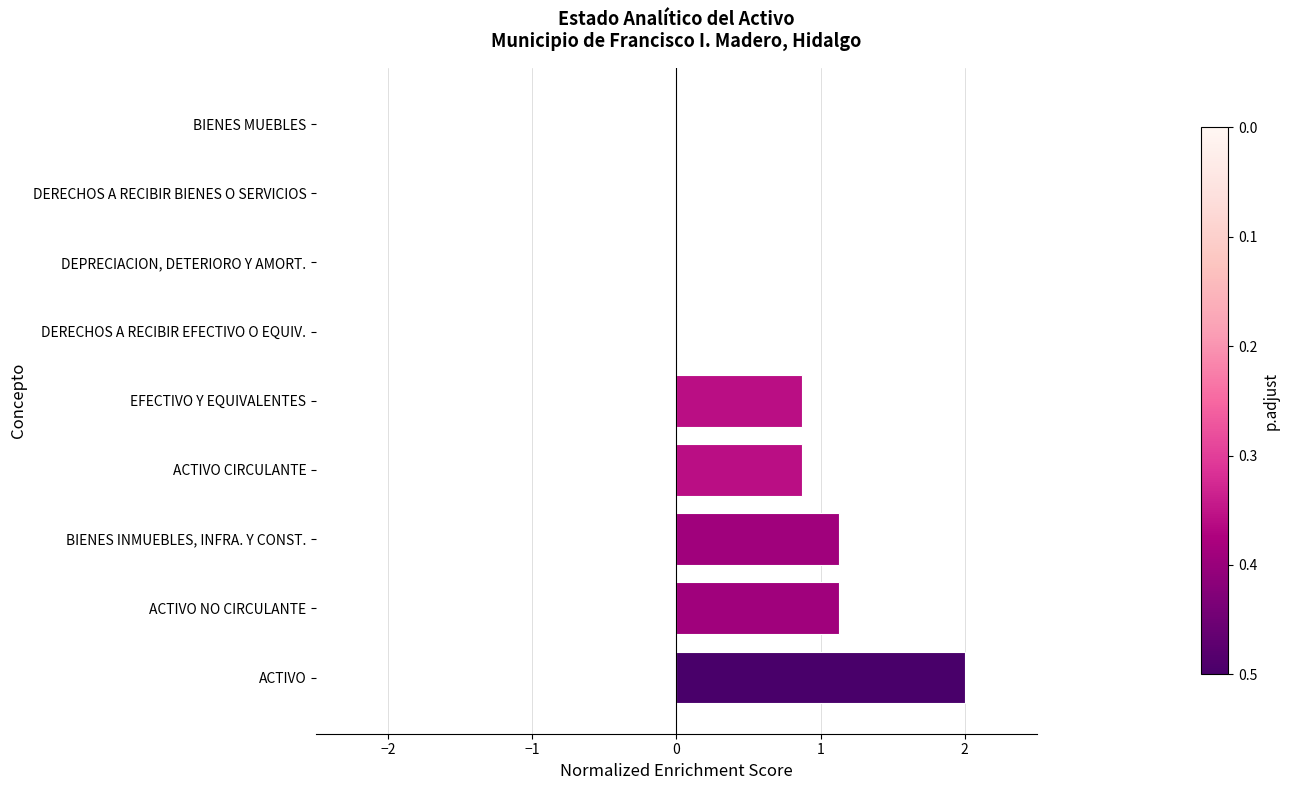

Which has a higher value, ACTIVO or BIENES MUEBLES?

ACTIVO